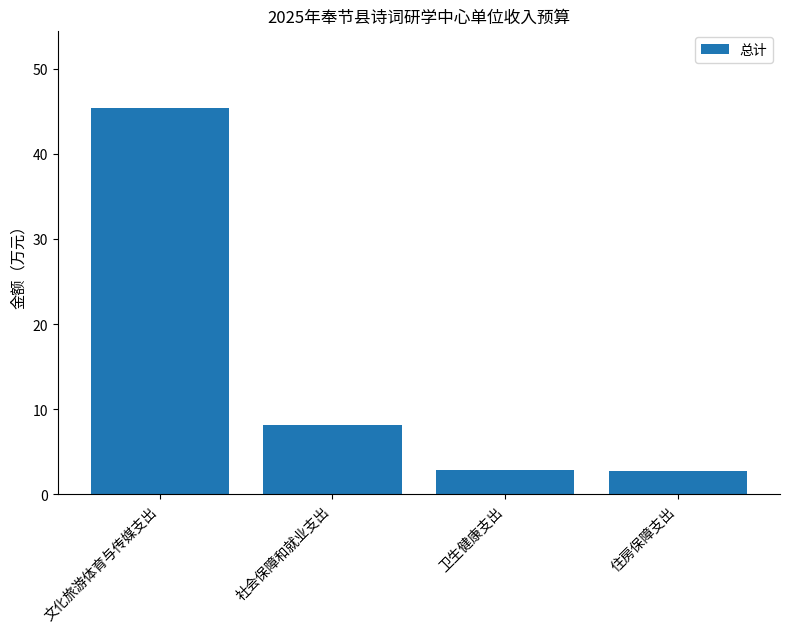

Is it true that the value at 社会保障和就业支出 is 8.2?

True